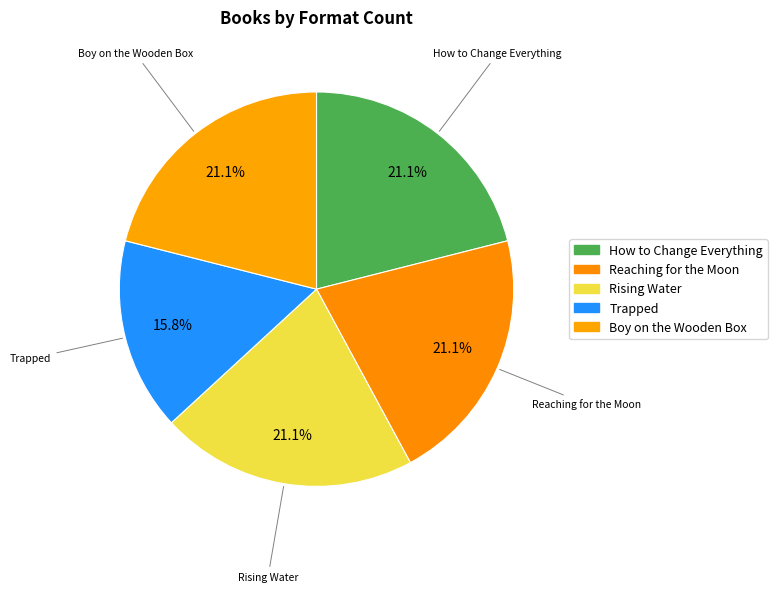

Count the number of slices in the pie.

5